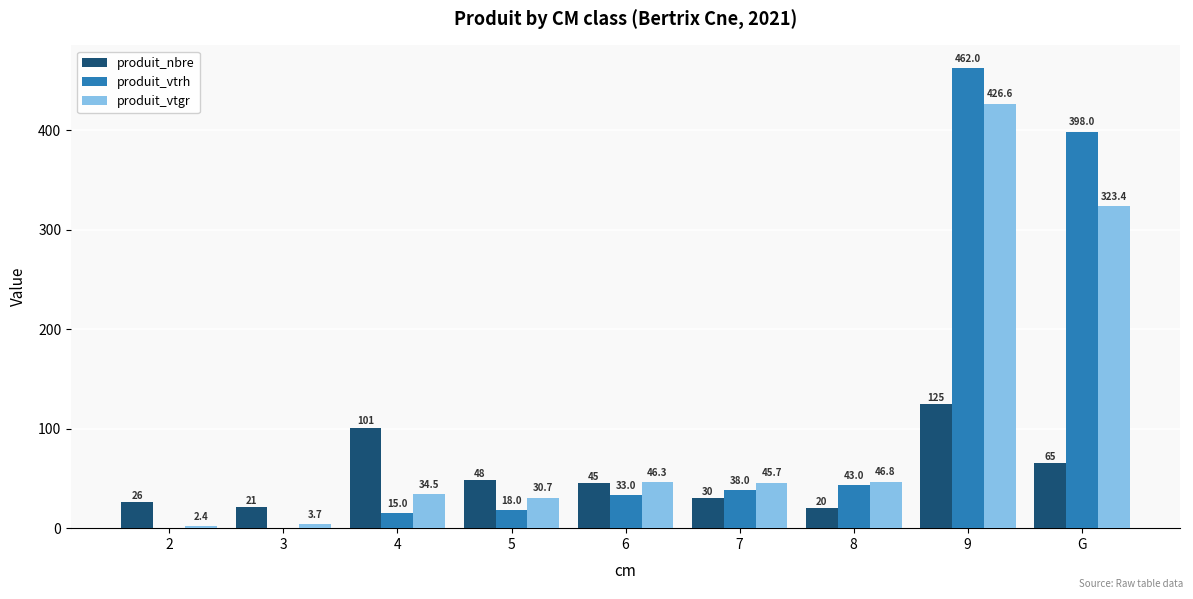

What is the total value across all series at 3?

24.7